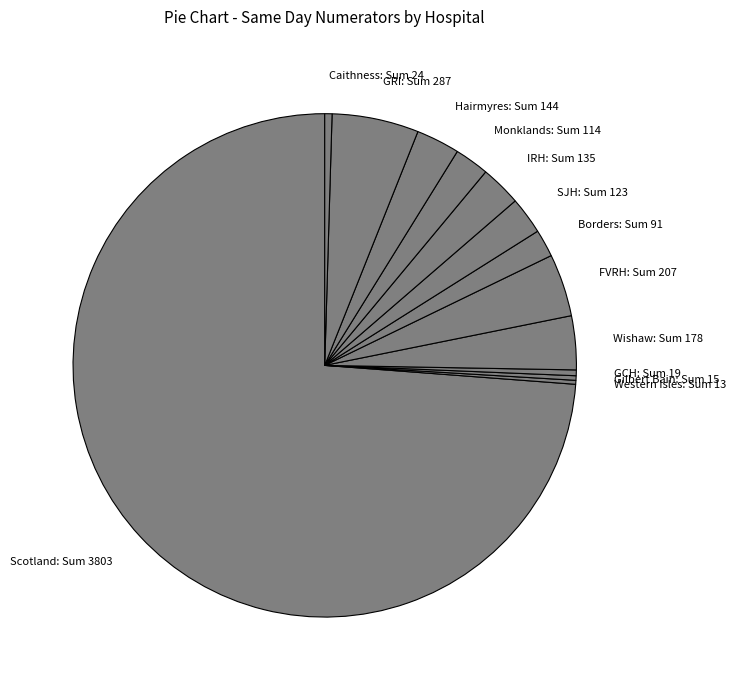

Combined, do IRH: Sum 135 and Borders: Sum 91 account for over 50%?

No